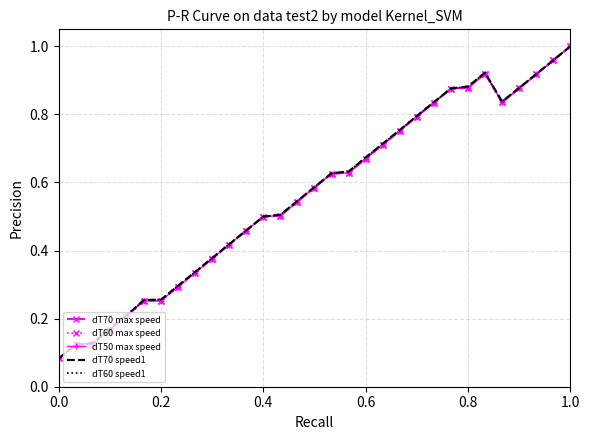

What are all the series names shown in the legend?

dT70 max speed, dT60 max speed, dT50 max speed, dT70 speed1, dT60 speed1